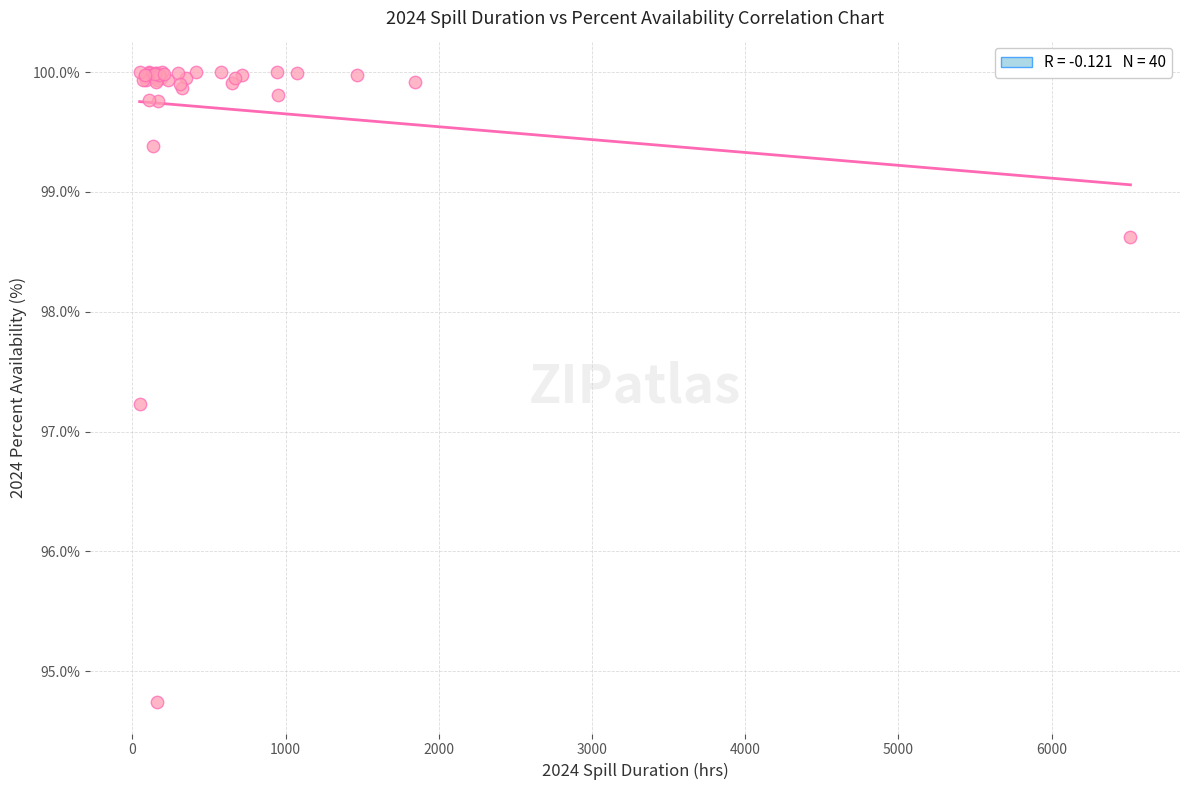

What Y value in the scatter plot is closest to 97?

97.2